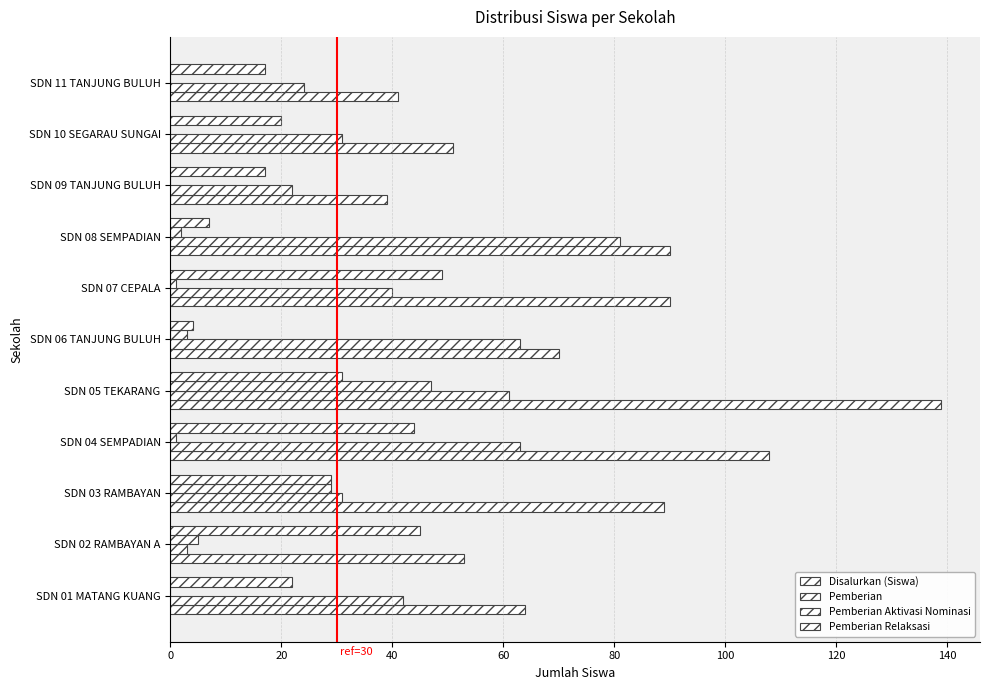

How many series are shown in this chart?

4